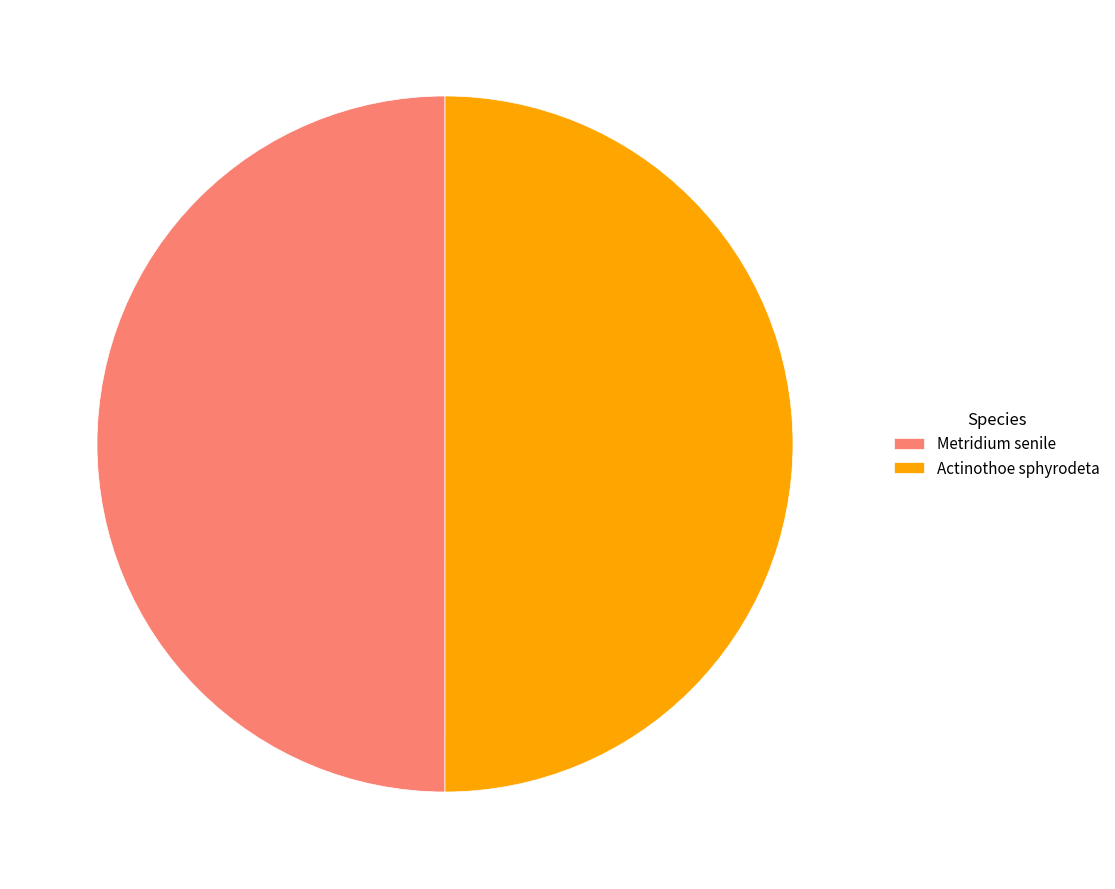

How many slices are in this pie chart?

2